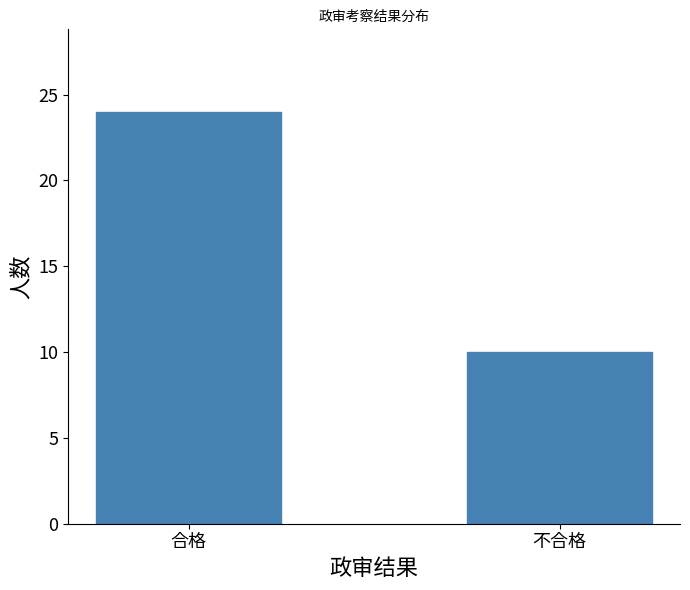

Reading right to left, transcribe all the data shown in this chart.

10	24